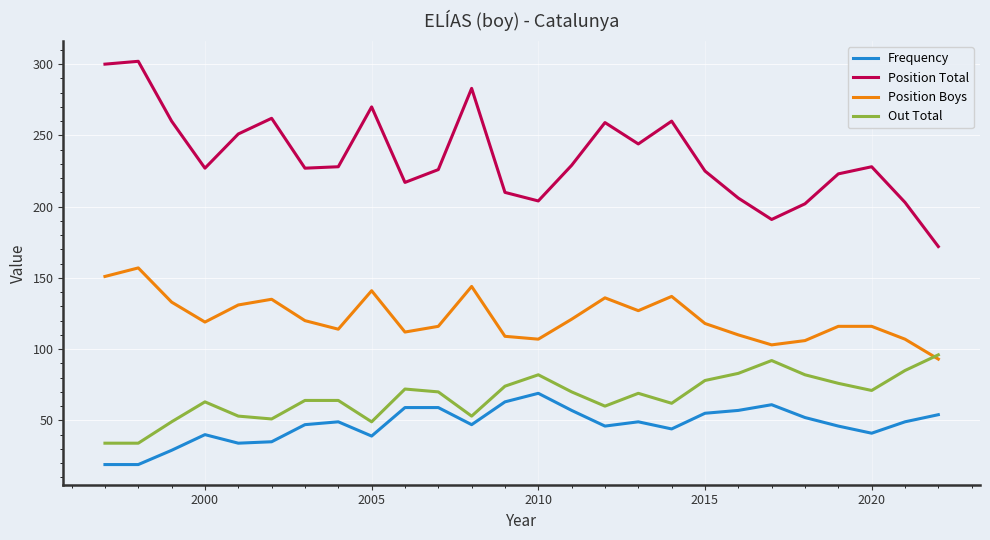

True or false: Position Total and Frequency intersect in this chart.

False